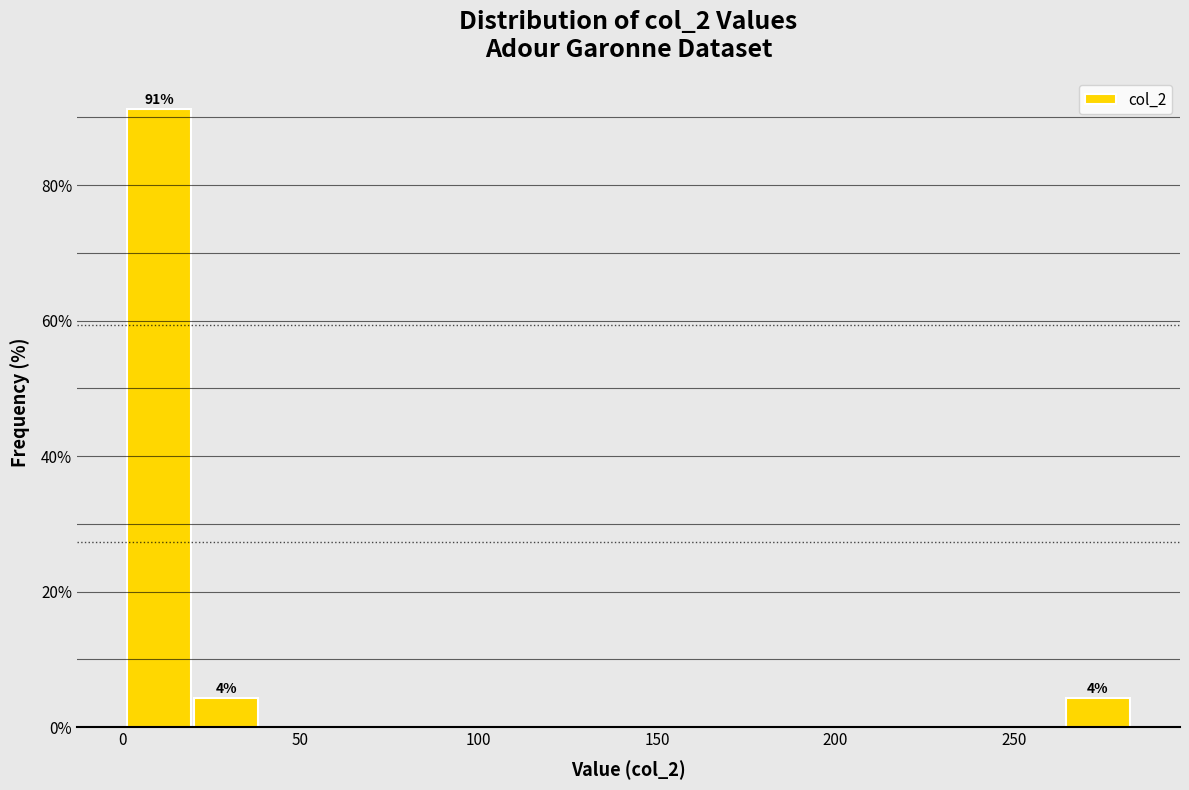

Around what value on the x-axis is the tallest bar? Give the approximate position of its centre, as read against the axis.

10